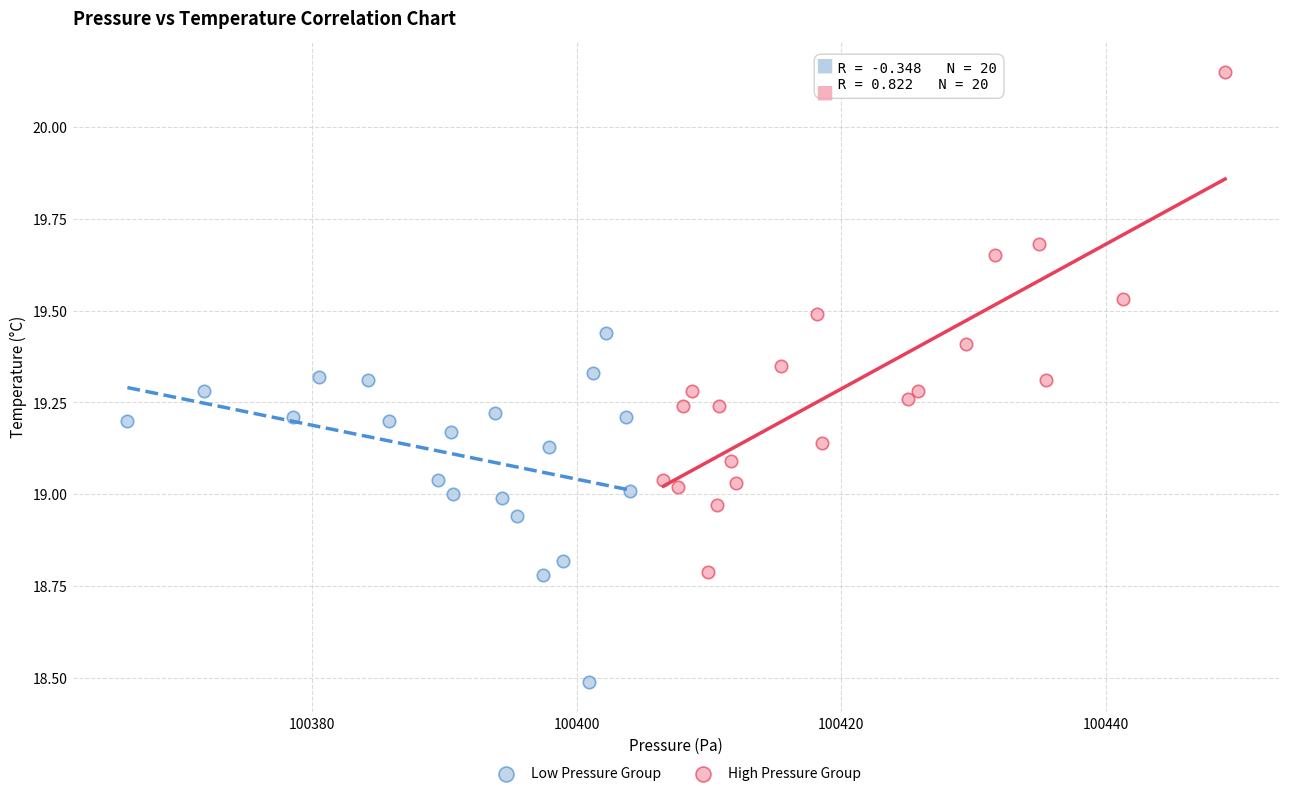

Which series contains the lowest Y value?

Low Pressure Group